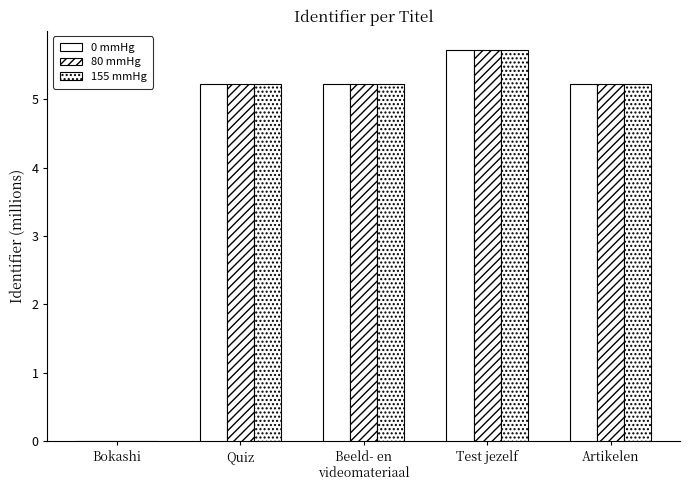

Are the bars grouped side by side (vs. stacked)?

Yes